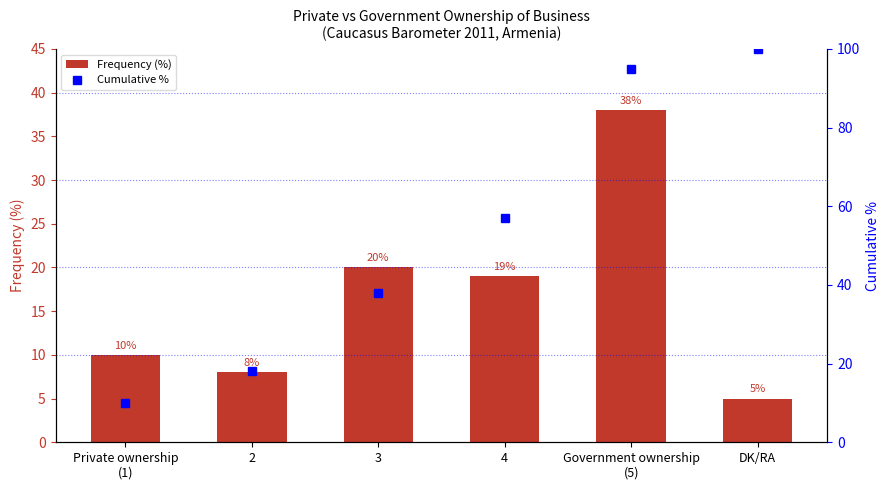

Which category has the highest value in the Frequency (%) series?

Government ownership
(5)